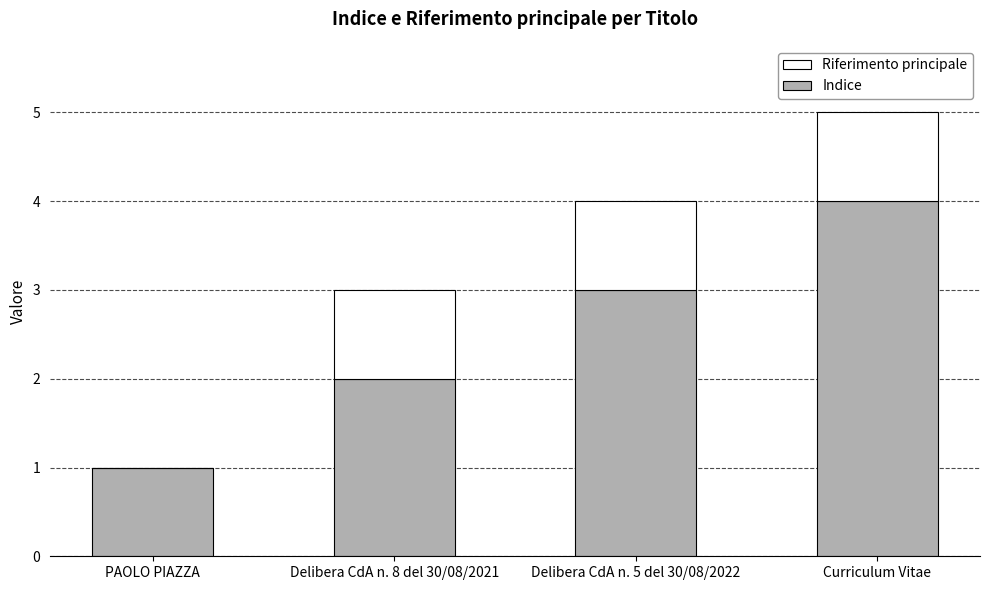

How many Indice values are between 2 and 4?

3